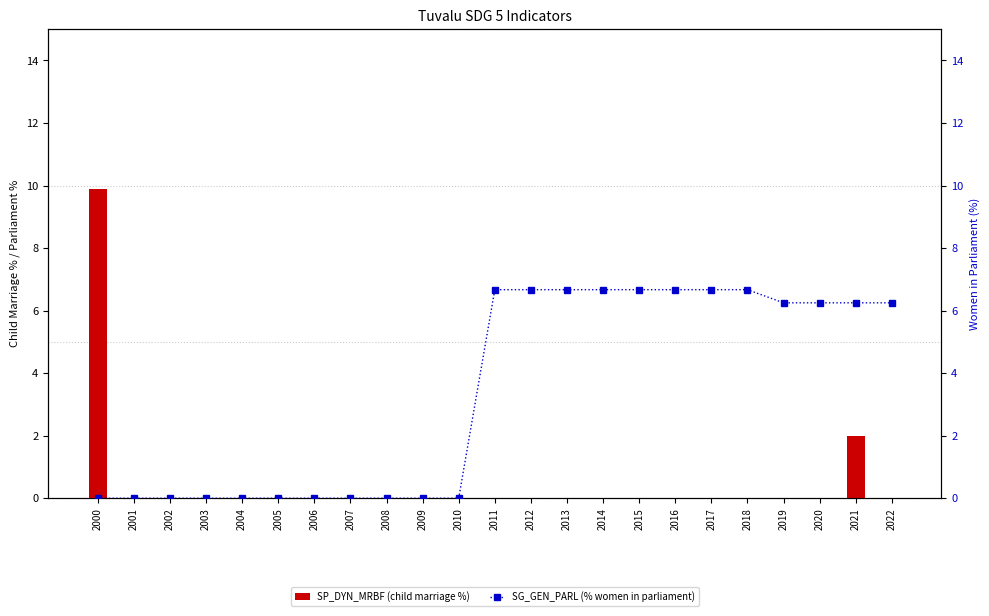

What is the value of the SP_DYN_MRBF (child marriage %) bar at the 1st from the left?

9.9